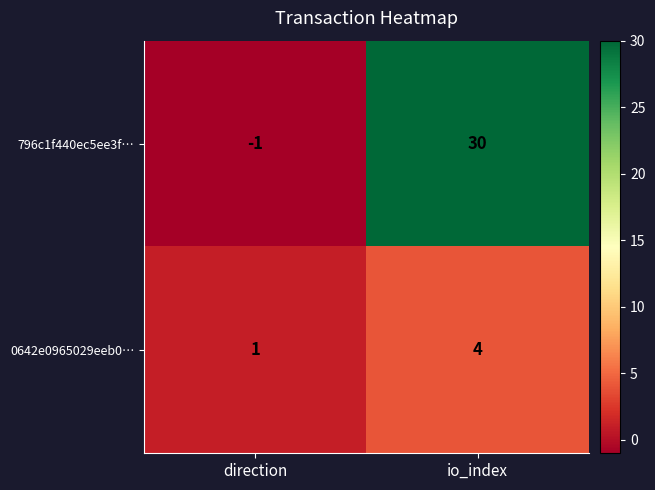

What is the spread (max minus min) of values at direction?

2